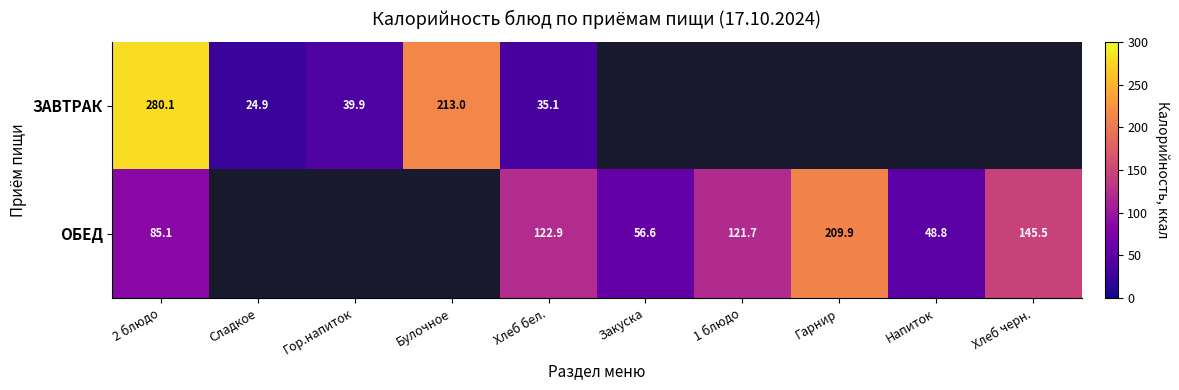

How many distinct data groups are displayed?

2